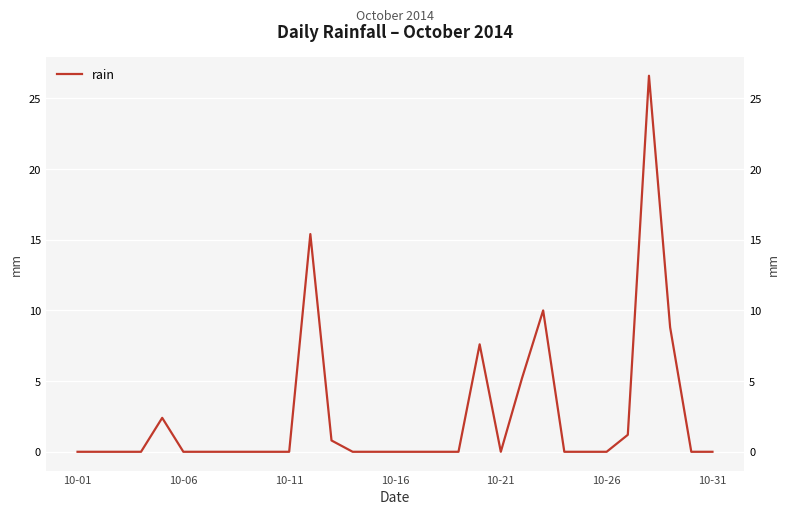

How many categories are shown in the chart?

31